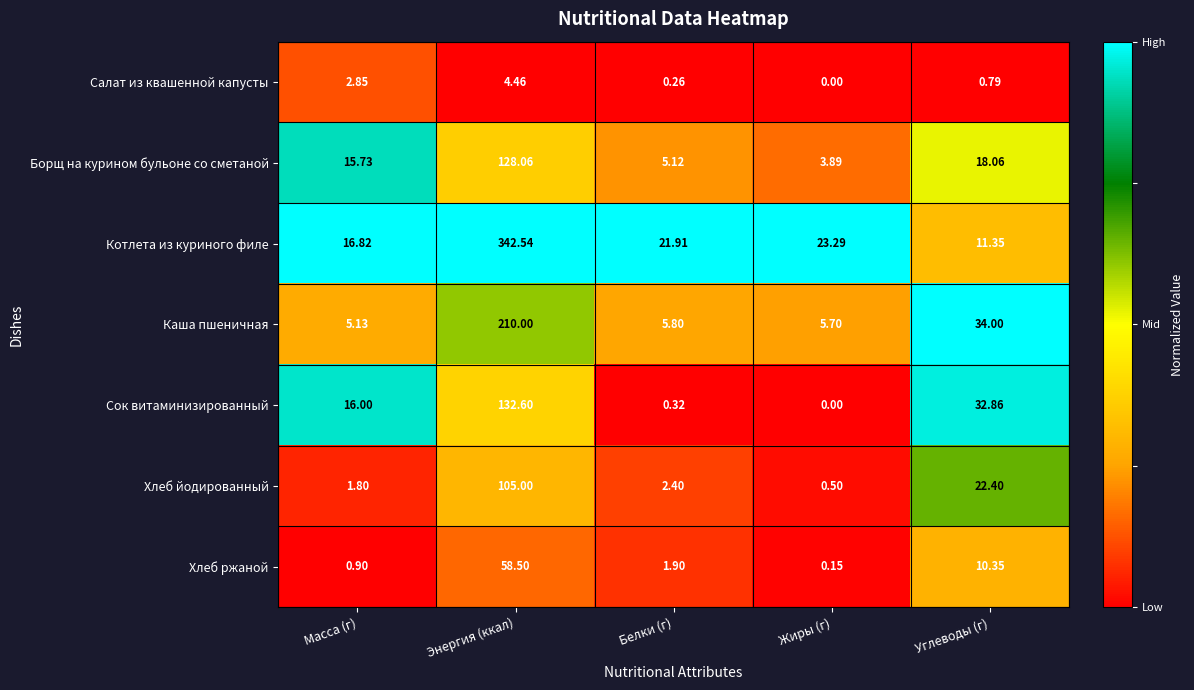

Between Жиры (г) and Углеводы (г), which series saw the biggest shift?

Сок витаминизированный